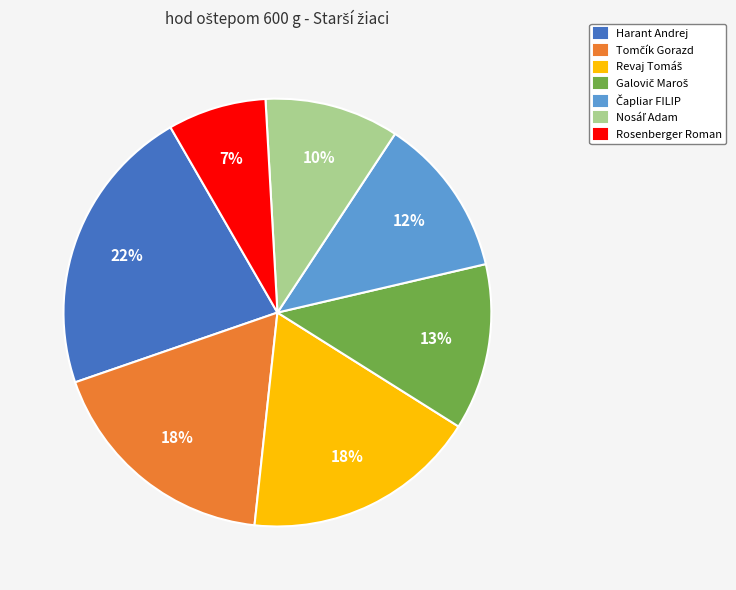

Is there any slice that represents more than half of the pie?

No